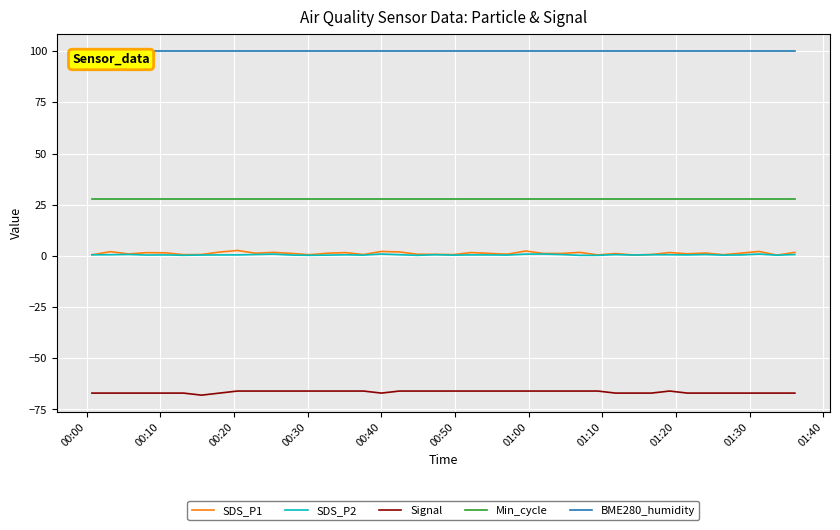

What is the smallest value displayed?

-68.0